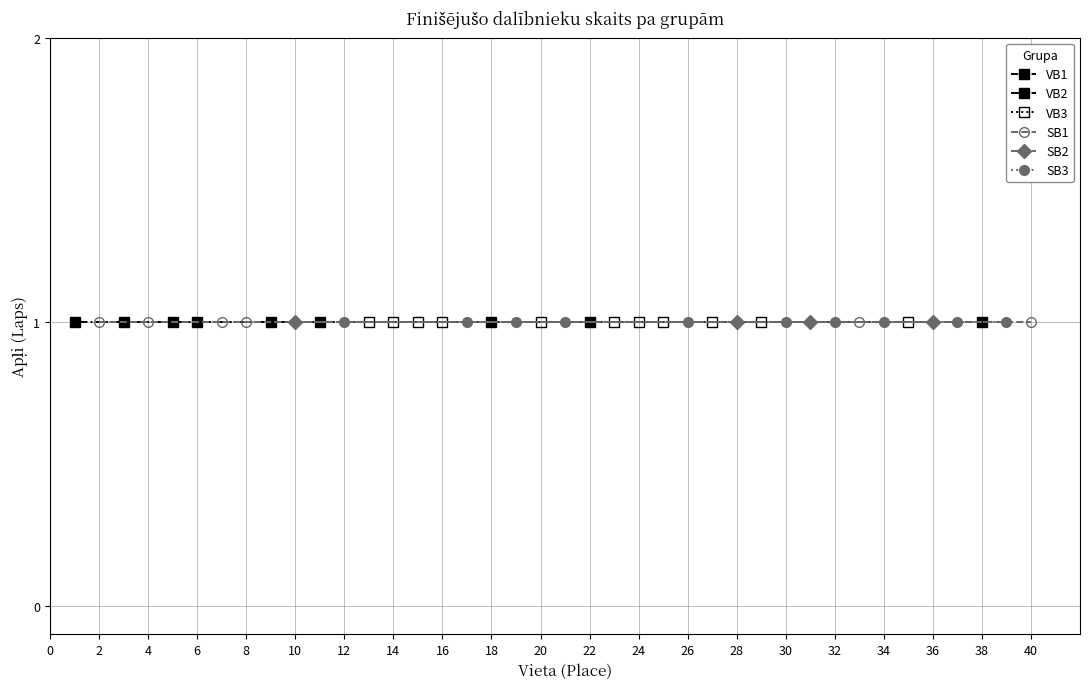

Is the value of Apļi at 11 greater than the value of Vieta at 32?

No